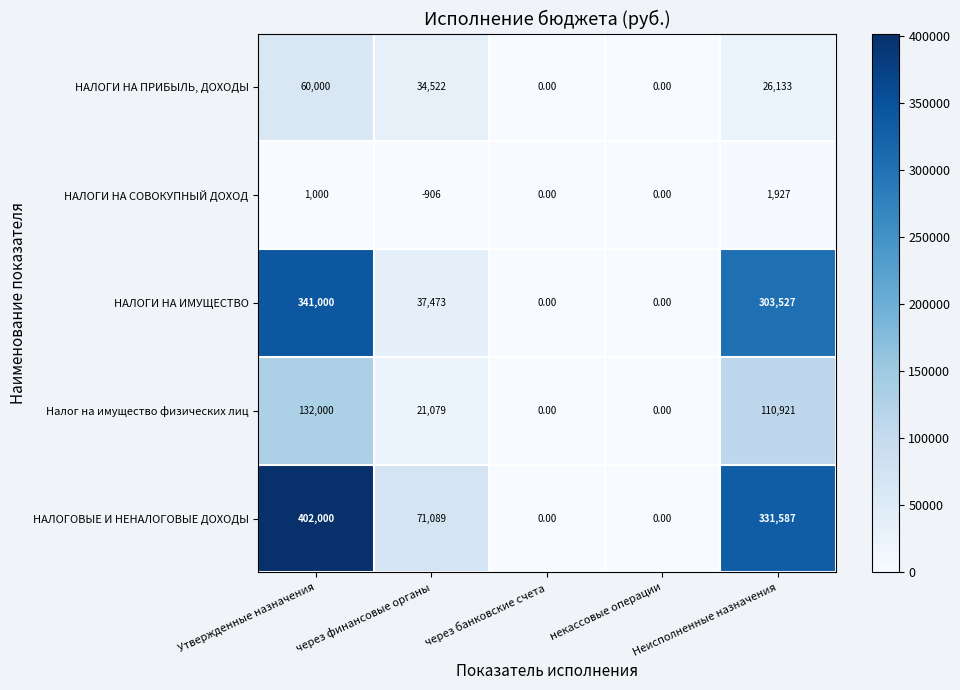

At which category does the chart reach its peak across all series?

Утвержденные назначения